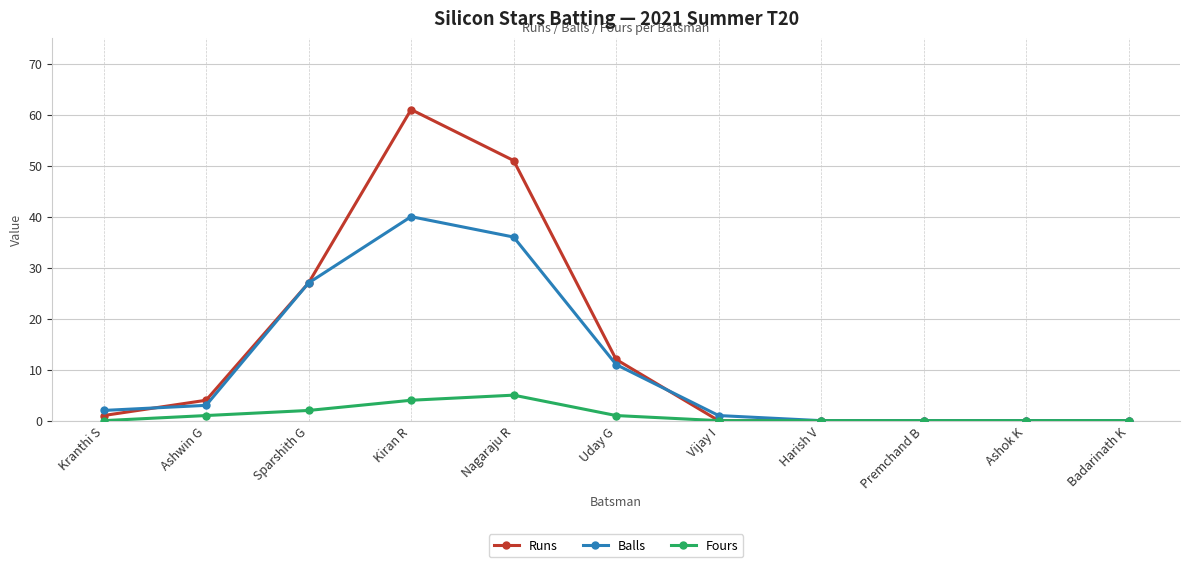

Which series has the largest range (max minus min)?

Runs